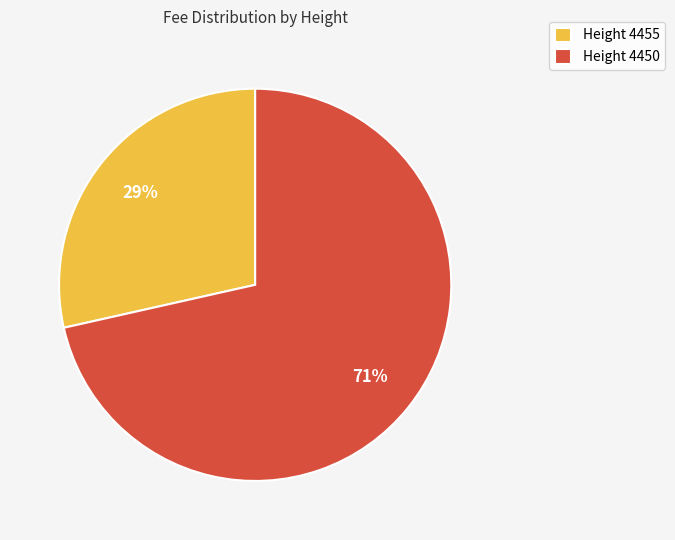

Which category has the biggest portion of the pie?

Height 4450